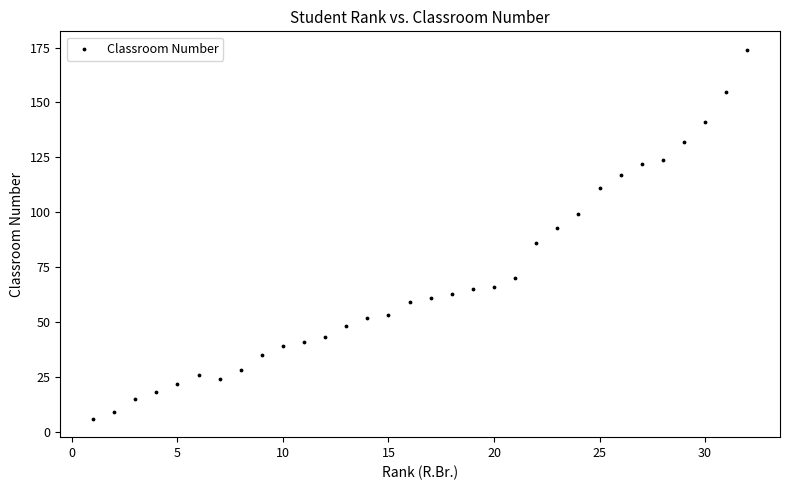

What is the range of X values (max minus min)?

31